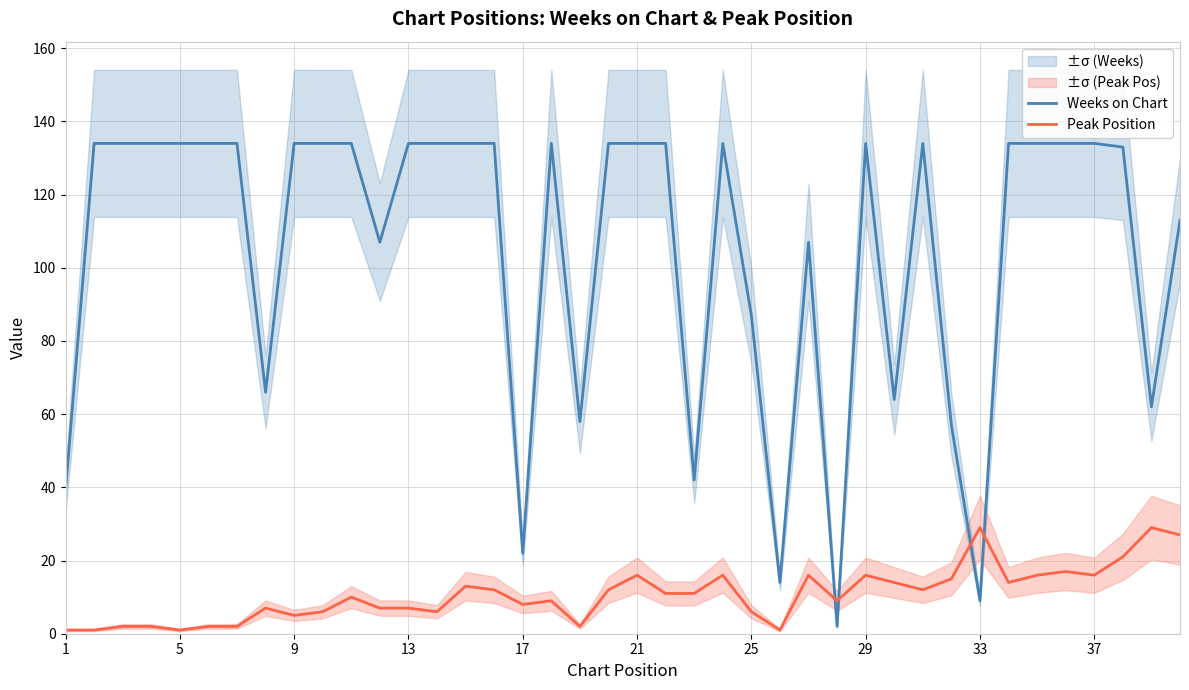

How many lines are shown in the chart?

2